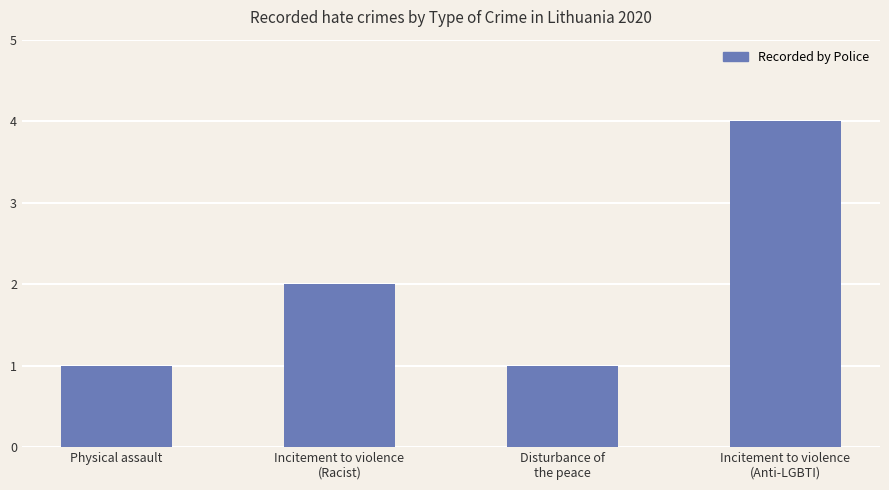

How many bars are there in total?

4